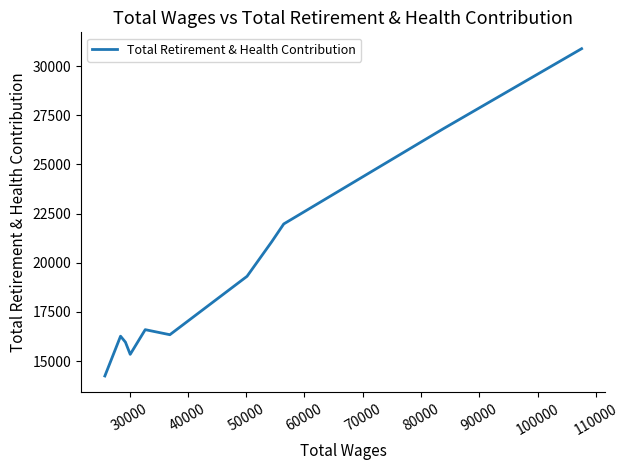

How many lines are shown in the chart?

1